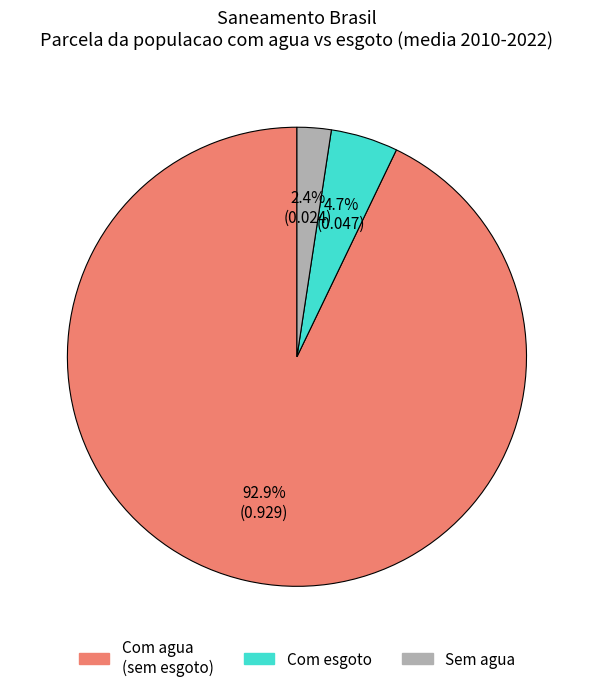

Is there any slice that represents more than half of the pie?

Yes